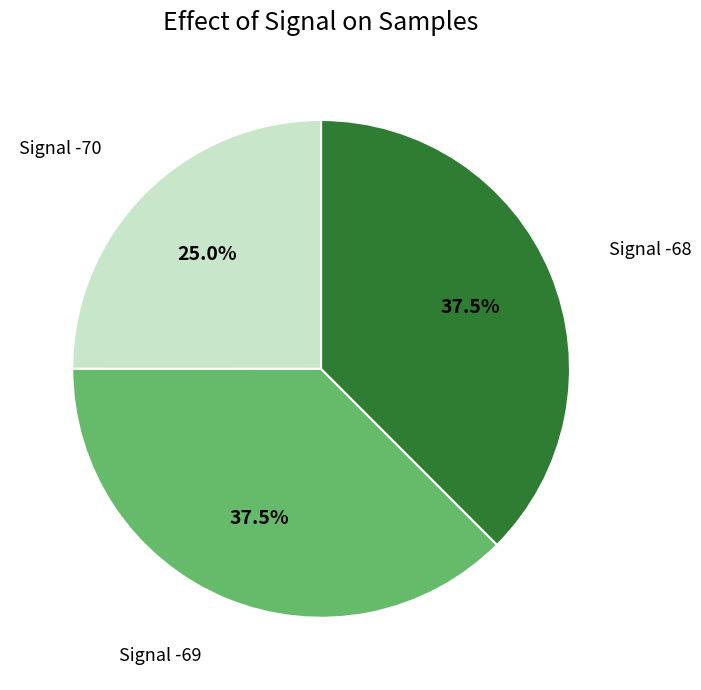

Is there any slice that represents more than half of the pie?

No